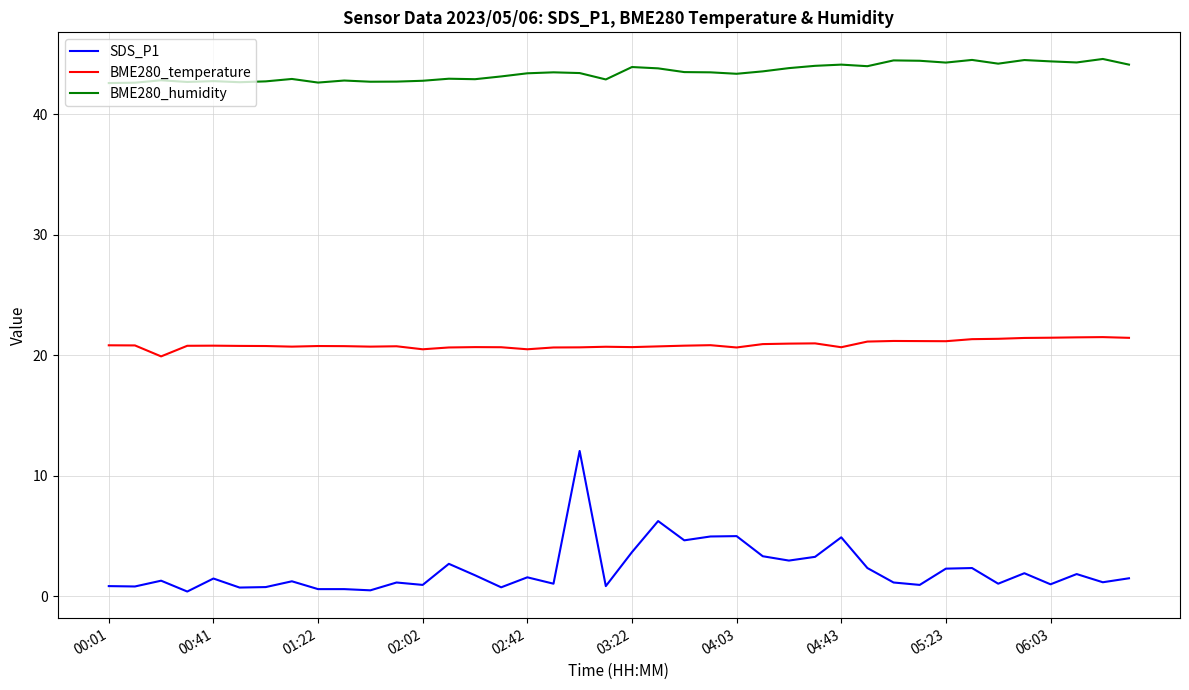

What is the minimum value for BME280_temperature?

19.9